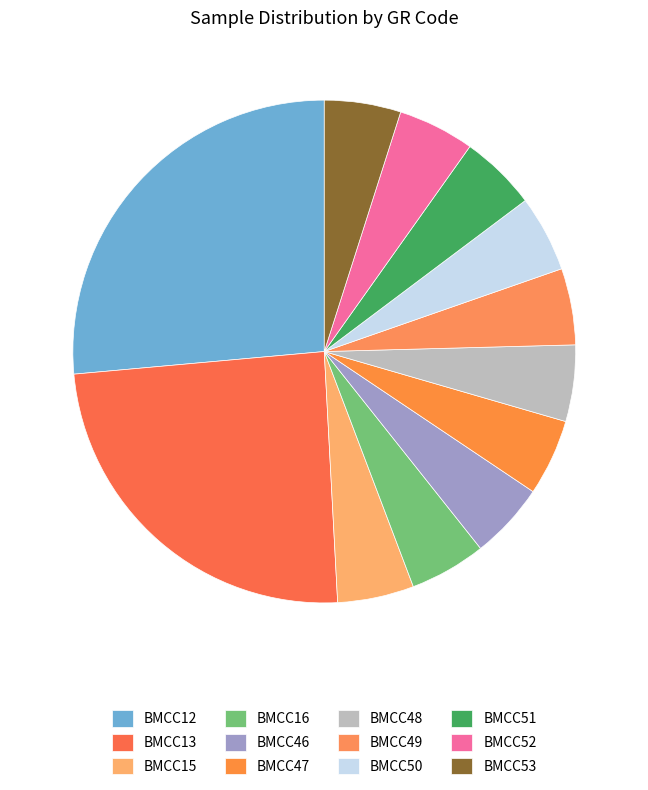

Which slice is the smallest?

BMCC15